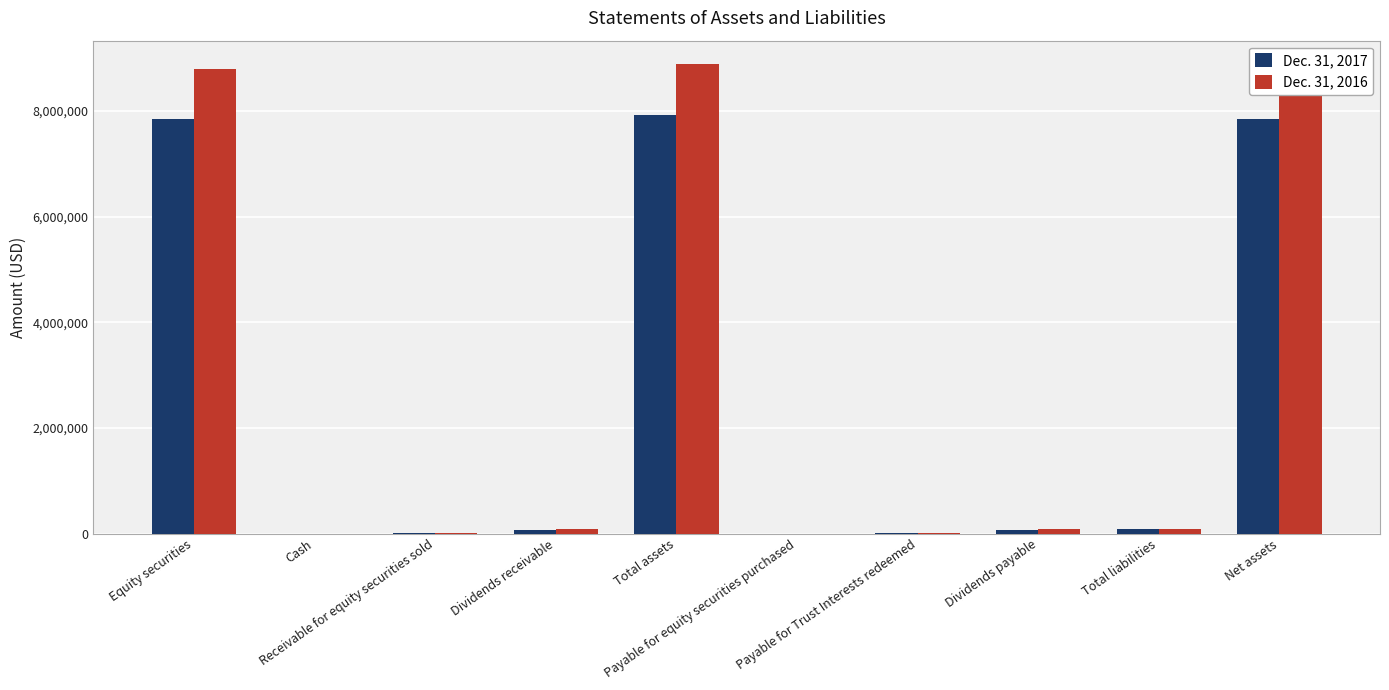

What is the maximum value shown in the chart?

8889116